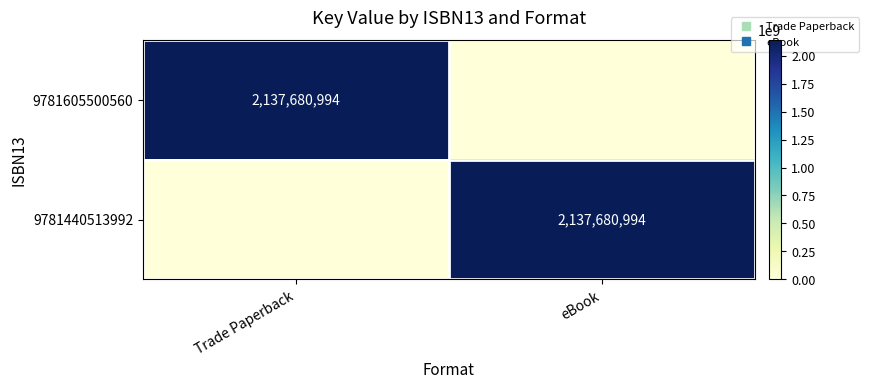

How many data points in 9781440513992 are less than 2137680994?

1